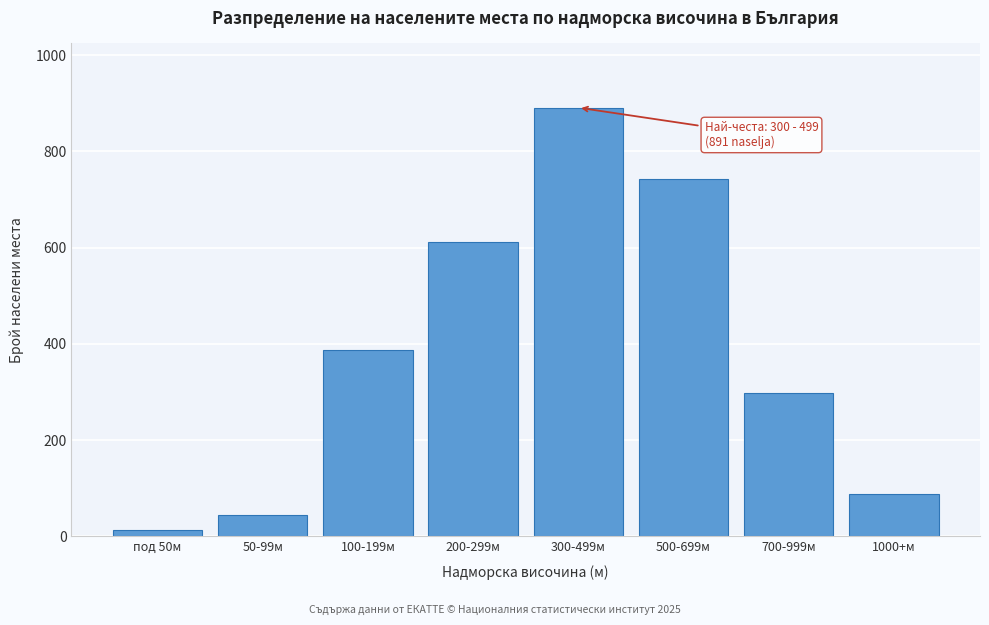

Reading left to right, what are all the values shown in this chart?

12	45	387	612	891	743	298	87